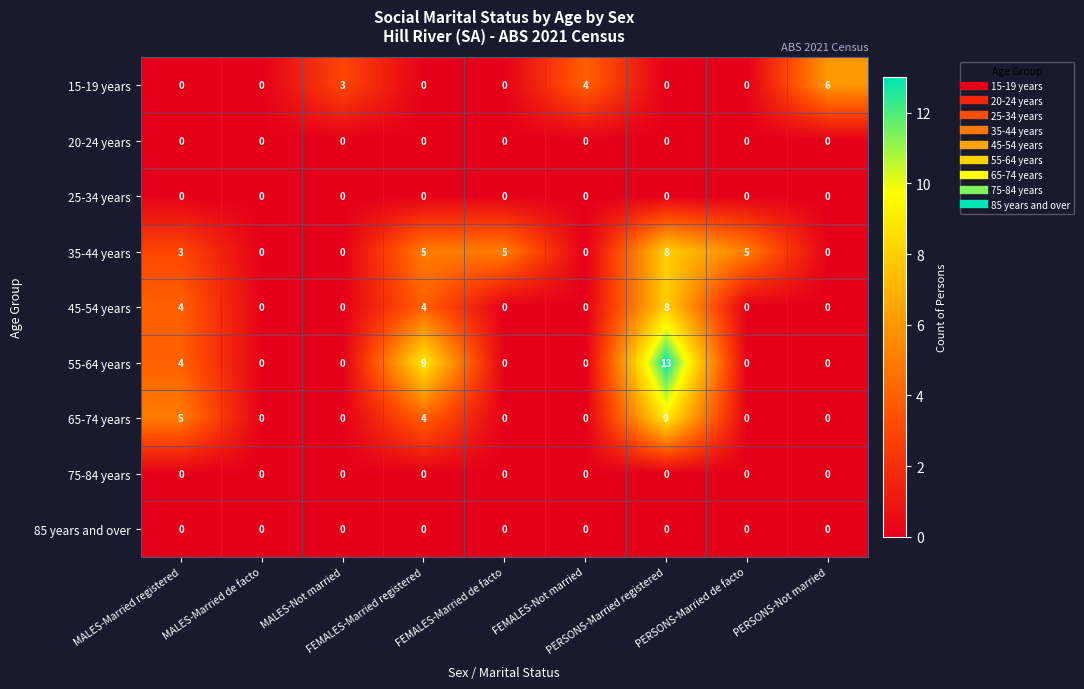

Between FEMALES-Married de facto and PERSONS-Not married, which series saw the biggest shift?

15-19 years